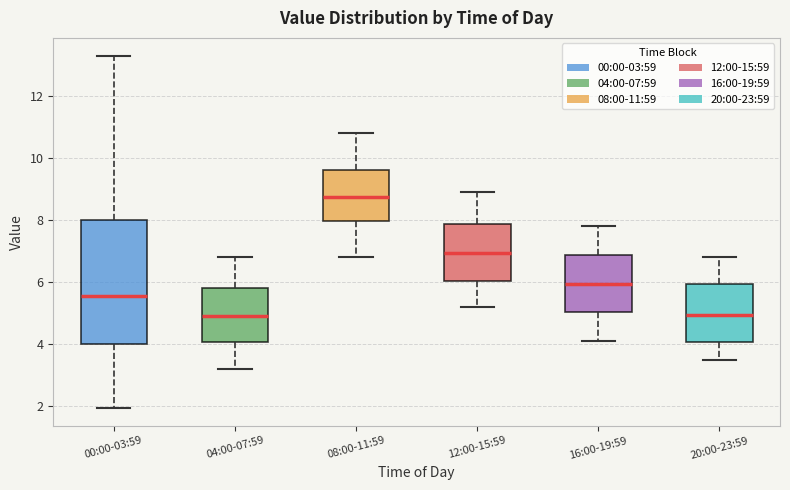

Where is the upper edge of the box for 04:00-07:59 on the y-axis? The values are not printed on the chart, so give them approximately, as read against the axis.

5.8